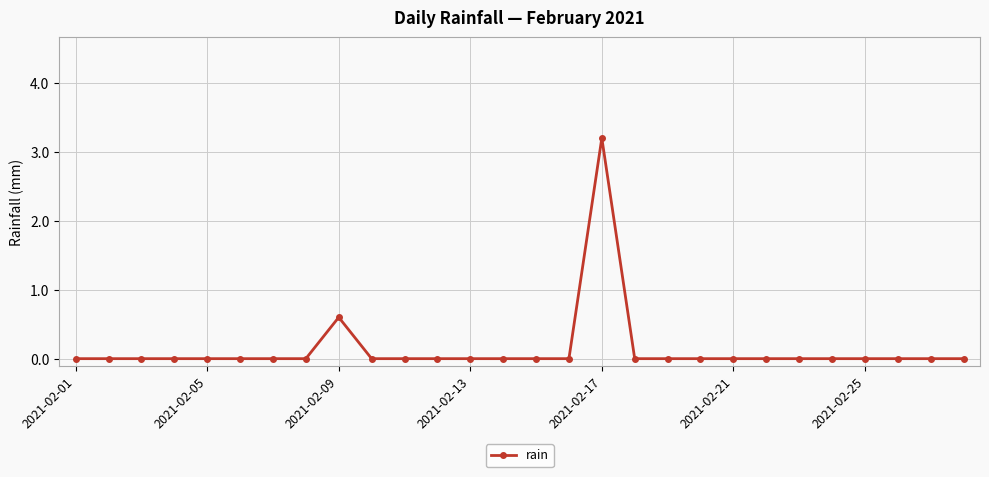

How many lines are shown in the chart?

1